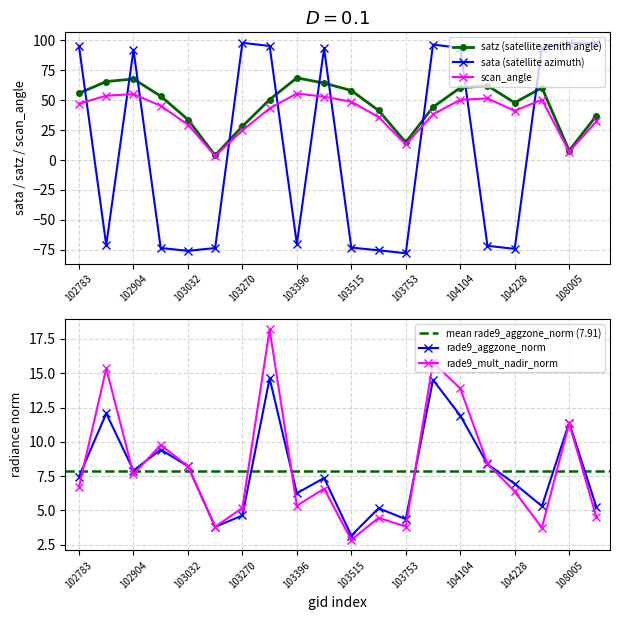

What is the average value of the rade9_mult_nadir_norm series?

8.1